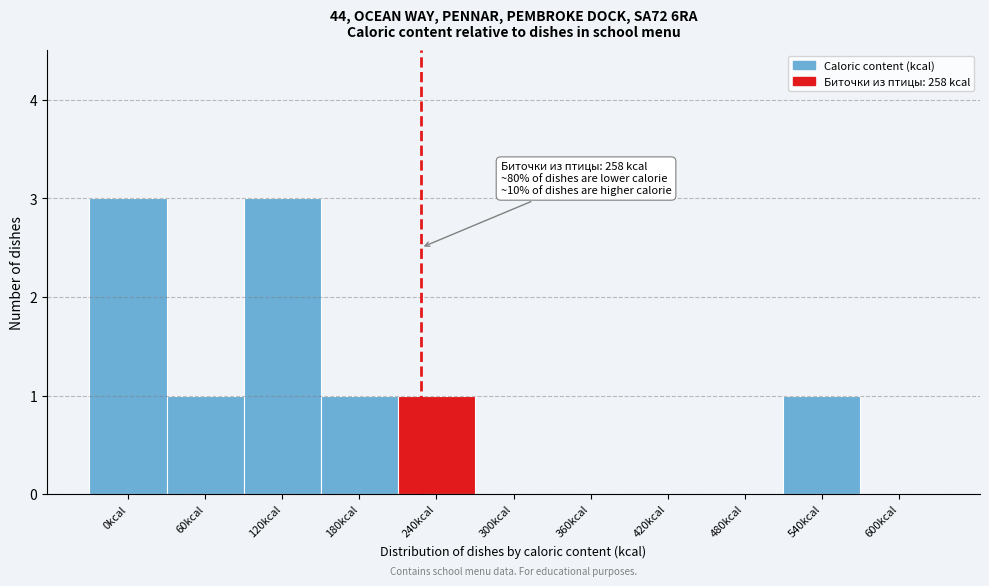

Reading right to left, transcribe all the data shown in this chart.

600kcal=0	540kcal=1	480kcal=0	420kcal=0	360kcal=0	300kcal=0	240kcal=1	180kcal=1	120kcal=3	60kcal=1	0kcal=3